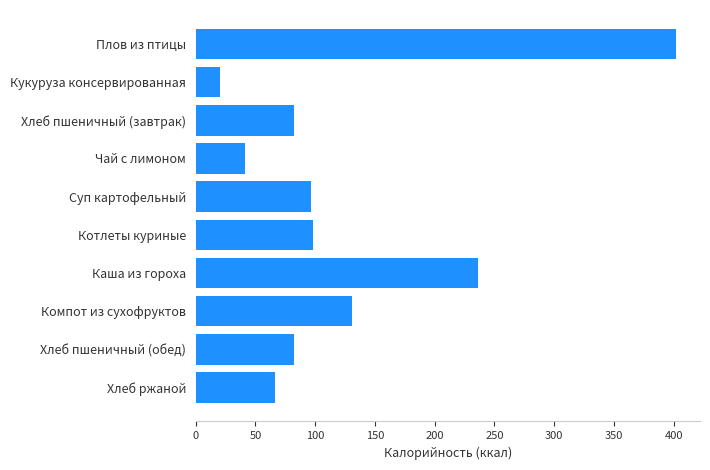

What is the change in value from Каша из гороха to Компот из сухофруктов?

-105.5